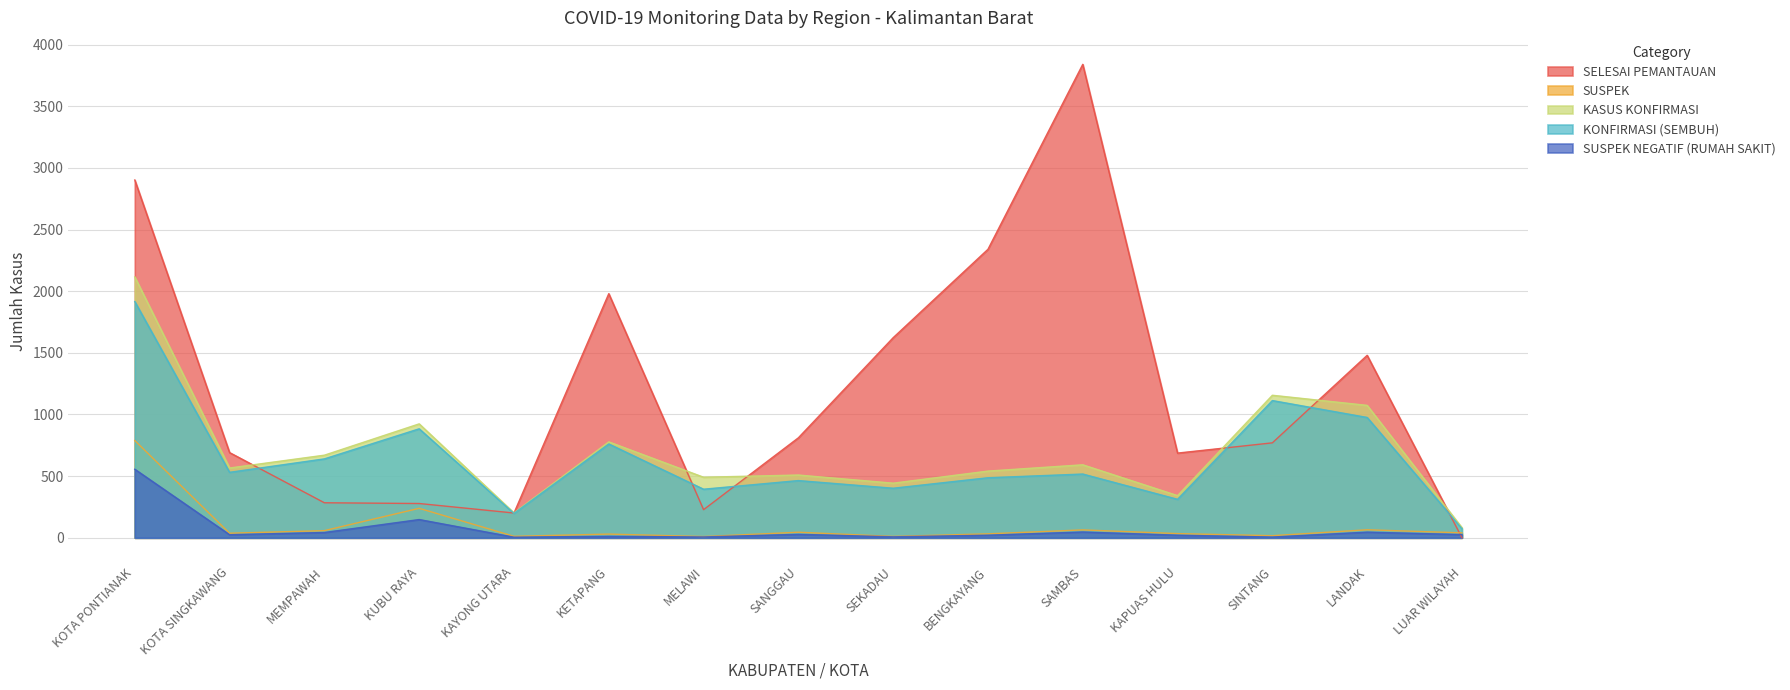

True or false: SUSPEK and SUSPEK NEGATIF (RUMAH SAKIT) intersect in this chart.

False